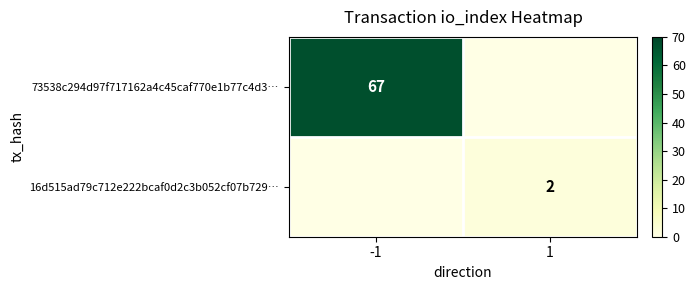

The value of 16d515ad79c712e222bcaf0d2c3b052cf07b729… at 1 is 2. True or false?

True